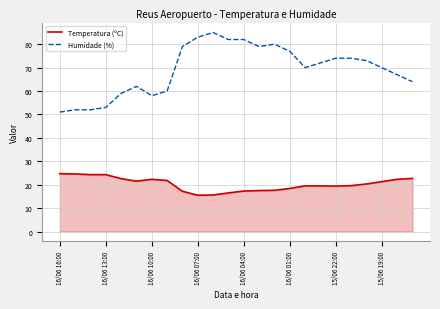

What is the lowest value of the Humidade (%) series?

51.0